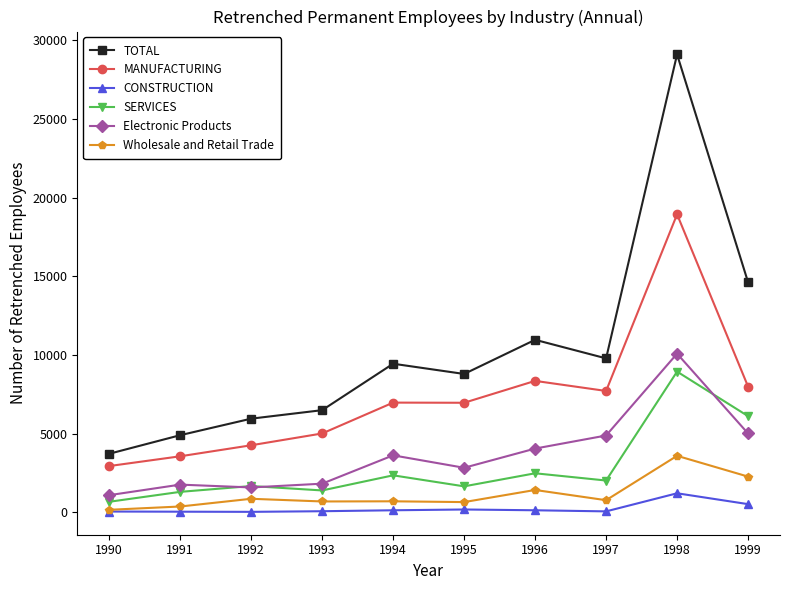

True or false: Electronic Products and Wholesale and Retail Trade cross at least once.

False